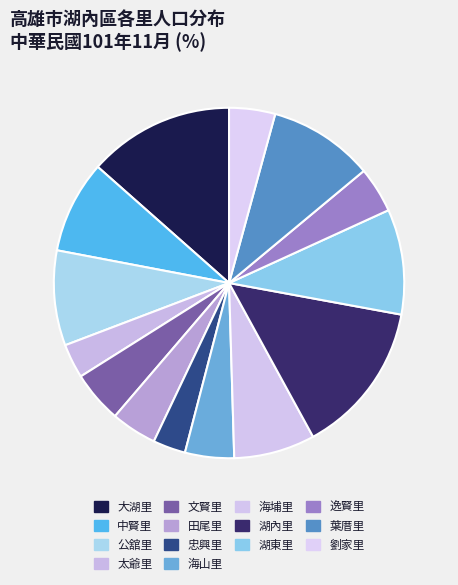

How many slices are in this pie chart?

14